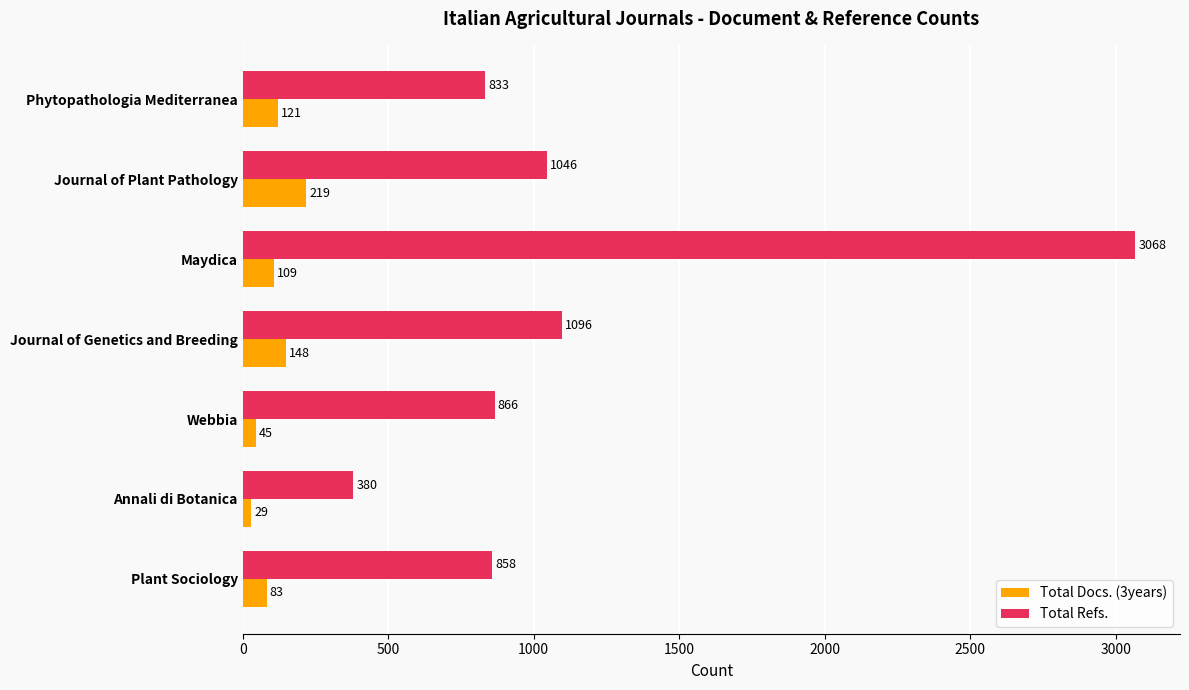

Is it true that Total Docs. (3years) equals 45 at Webbia?

True